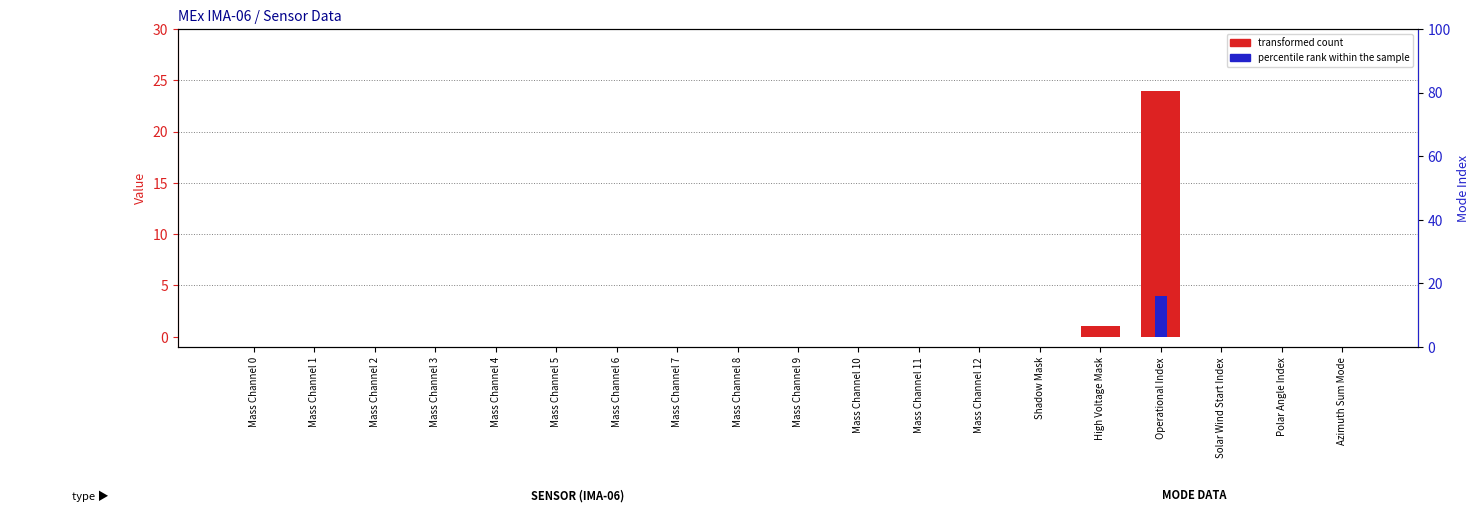

Is it true that percentile rank within the sample equals 1 at Azimuth Sum Mode?

False